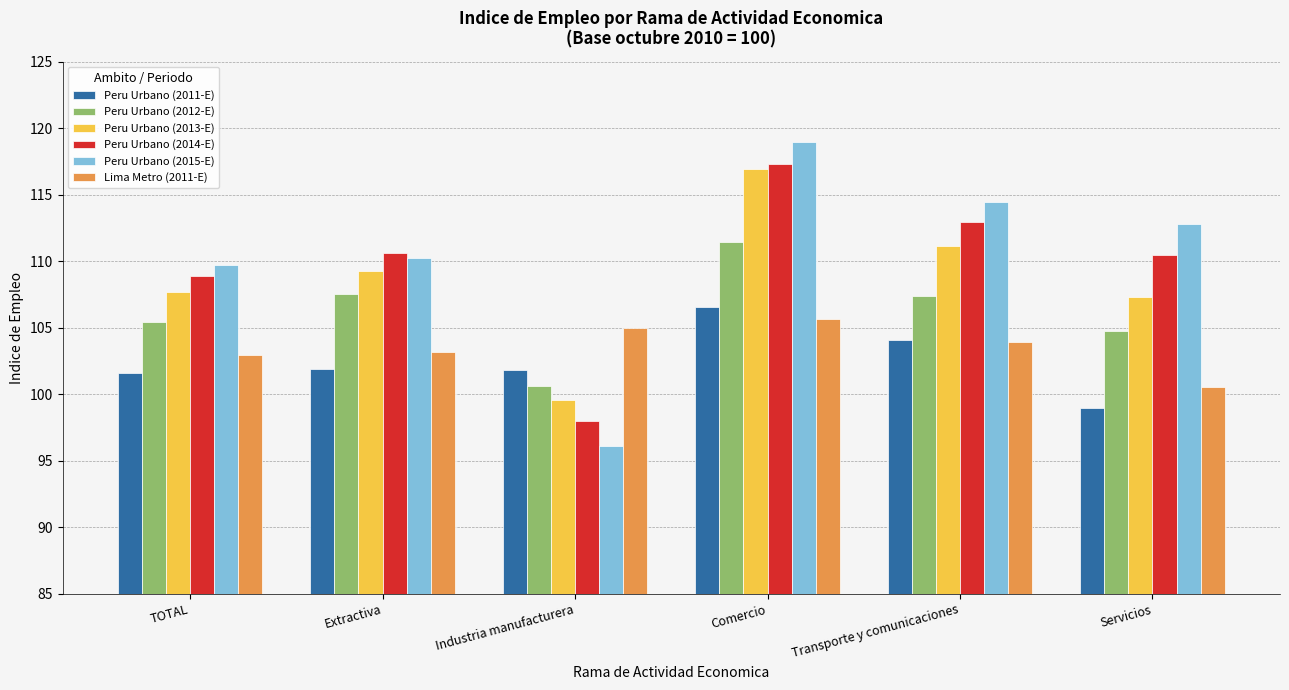

Which series changed the most between TOTAL and Industria manufacturera?

Peru Urbano (2015-E)